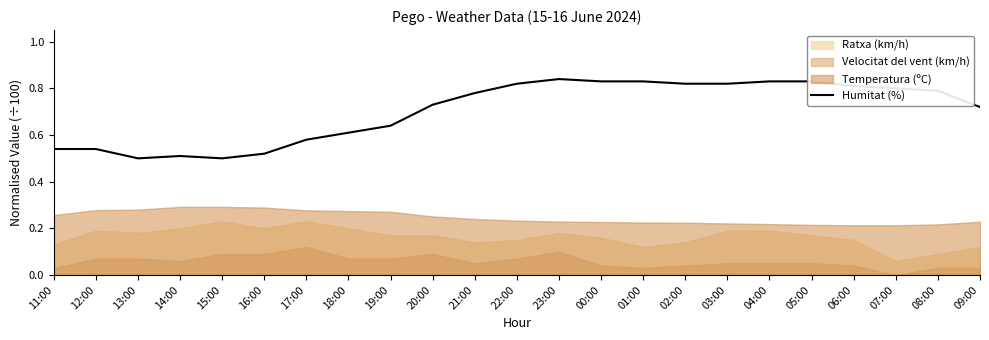

Does the chart display data point markers on the line(s)?

No